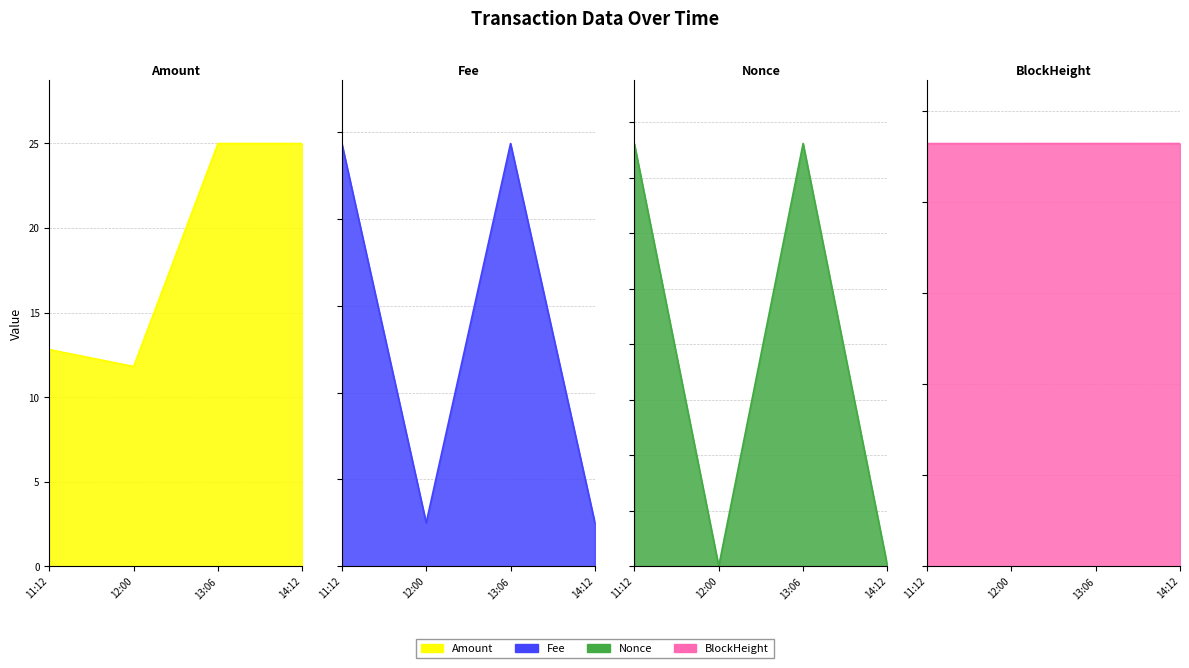

What is the difference between the second highest and minimum values in the Nonce series?

1903.0